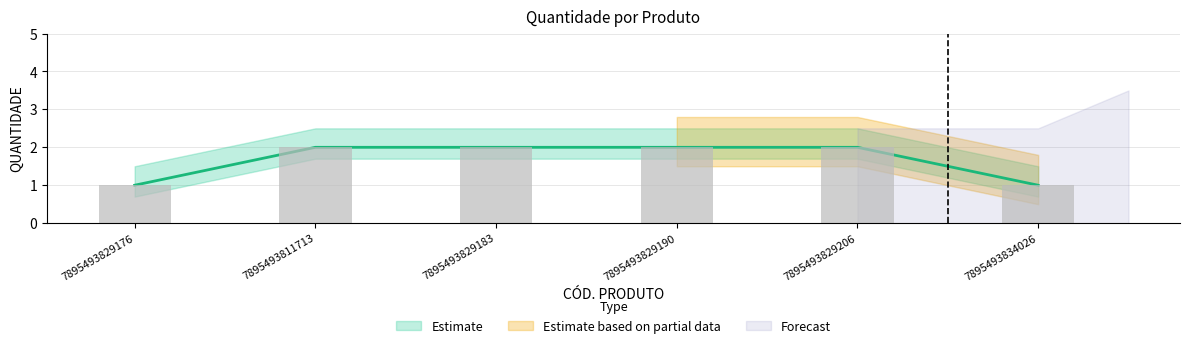

How many bars are there in total?

6